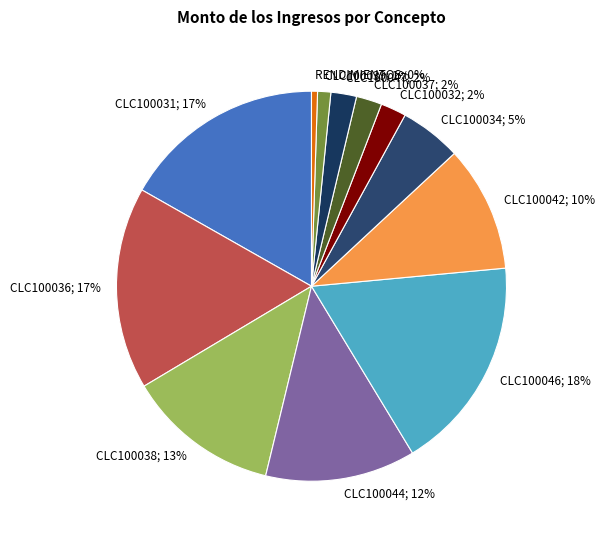

How many slices are in this pie chart?

12